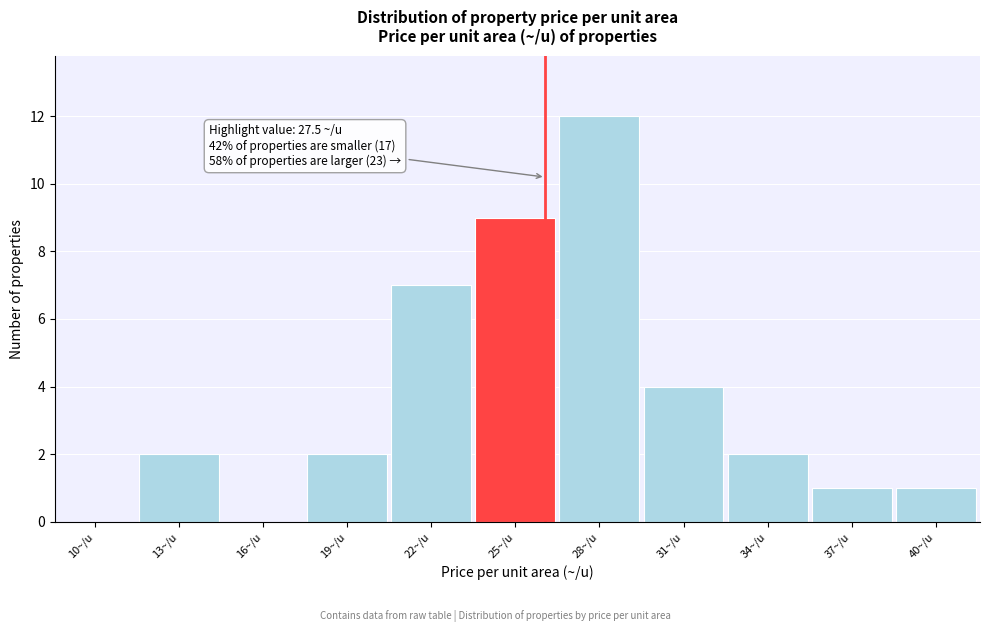

Reading right to left, what are all the values shown in this chart?

40~/u=1	37~/u=1	34~/u=2	31~/u=4	28~/u=12	25~/u=9	22~/u=7	19~/u=2	16~/u=0	13~/u=2	10~/u=0